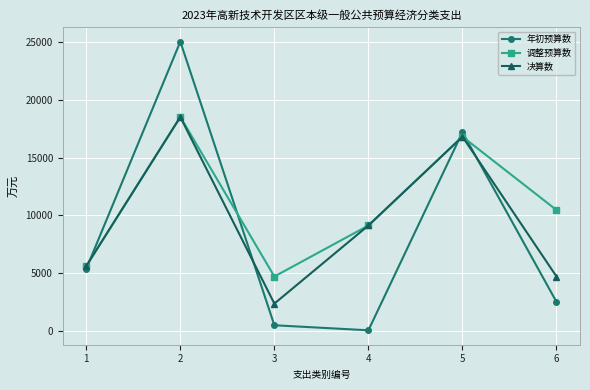

What is the sum of the 调整预算数 values at 3 and 6?

15176